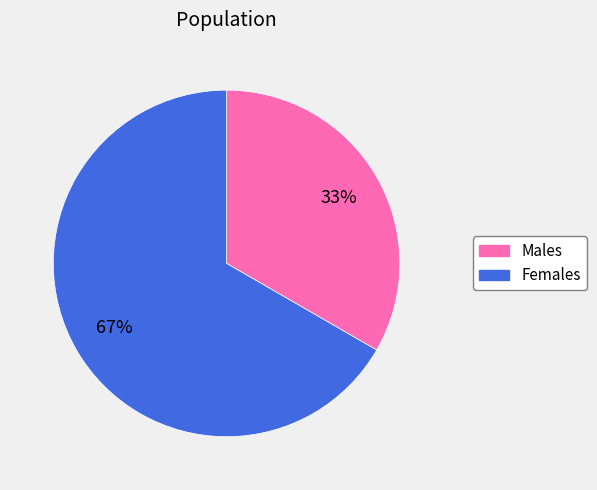

Does any single category account for the majority?

Yes